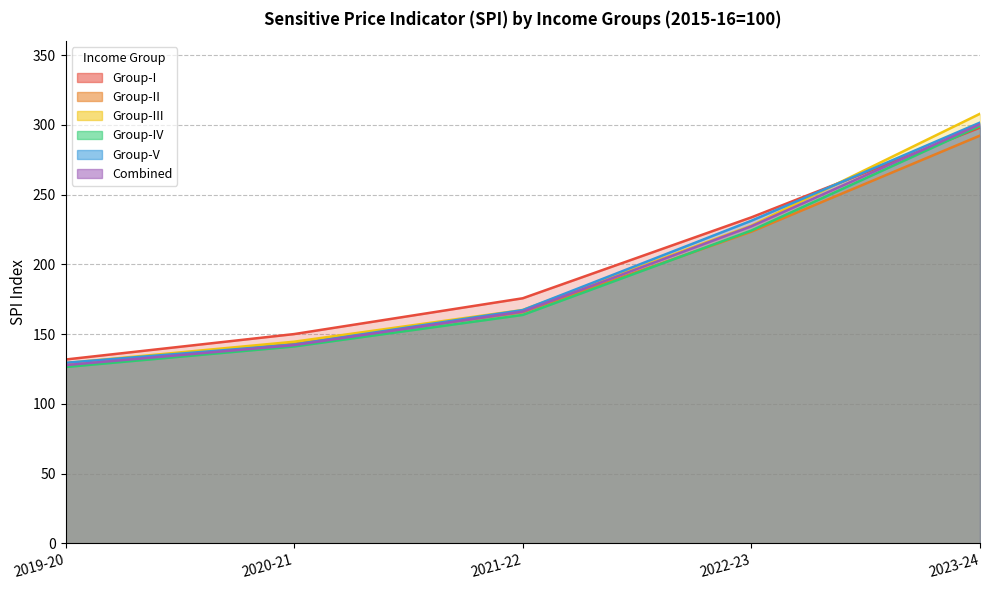

What is the sum of the Group-I values at 2021-22 and 2020-21?

325.8